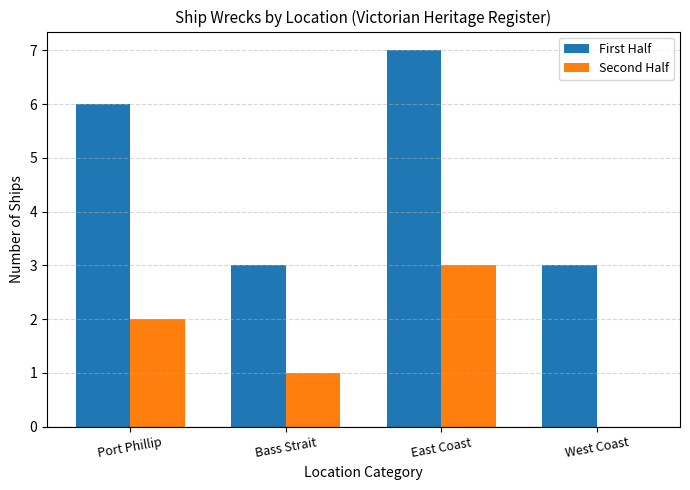

At which category is the sum across all series the highest?

East Coast